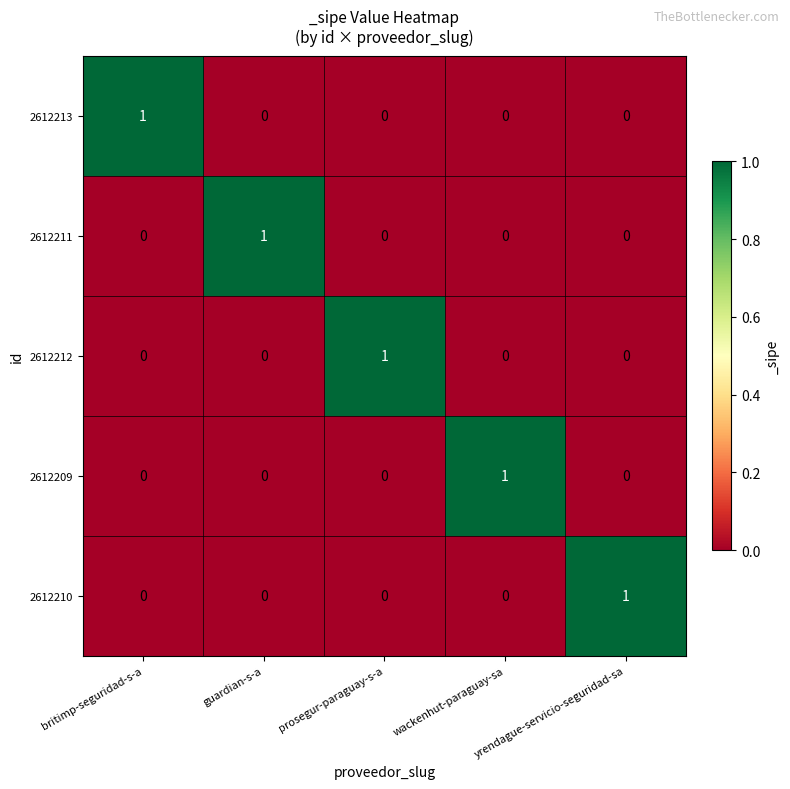

Count the 2612210 values in the range 0 to 1.

5